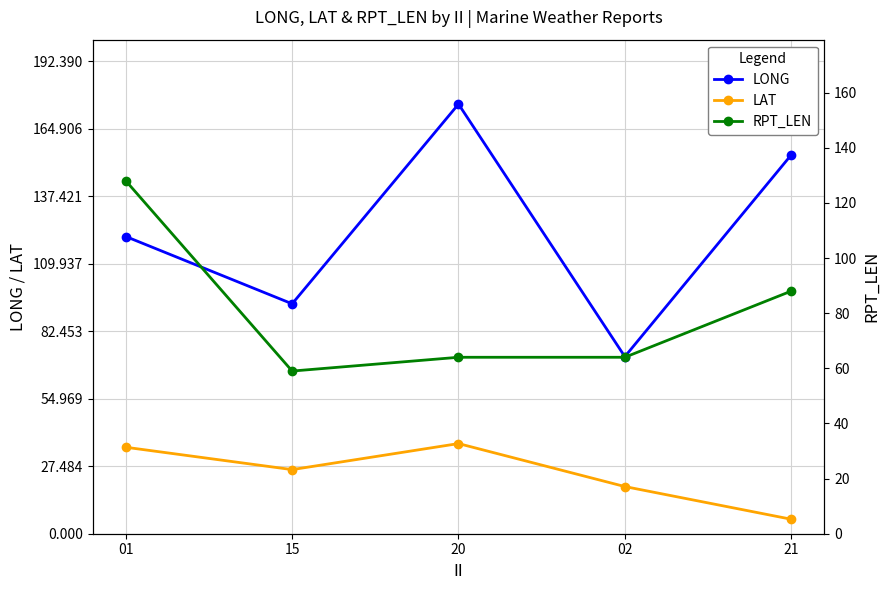

What is the value of the LAT point at the 4th from the left?

19.2